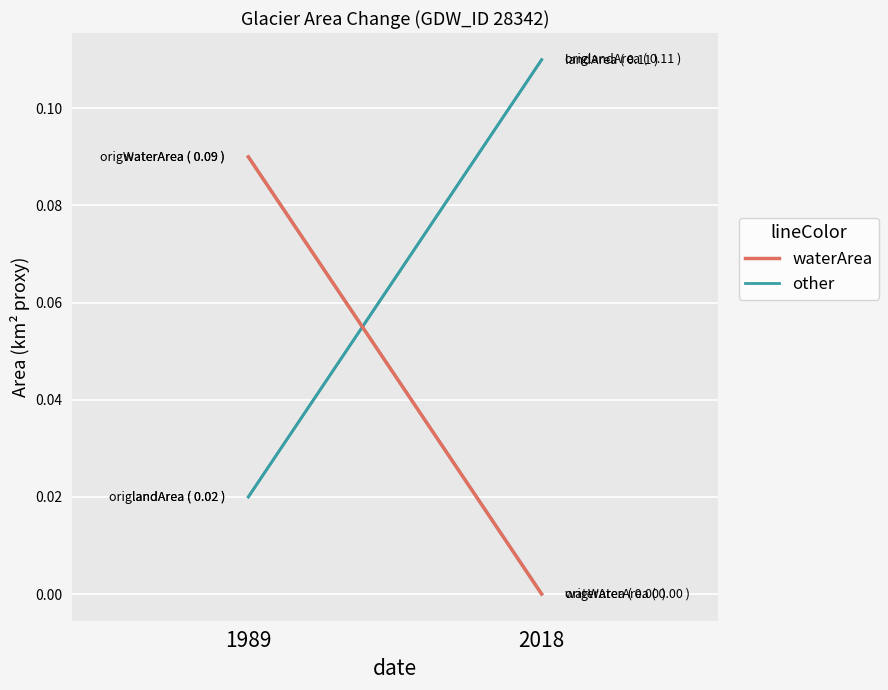

At which category does the chart reach its peak across all series?

2018